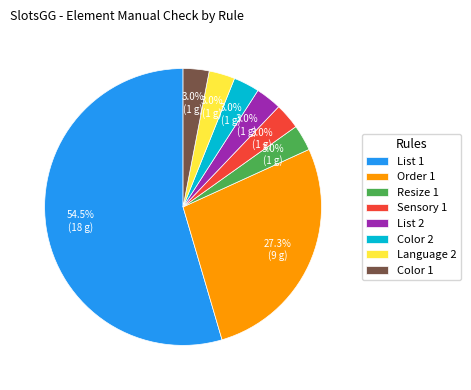

Is Color 1 the majority of the pie?

No